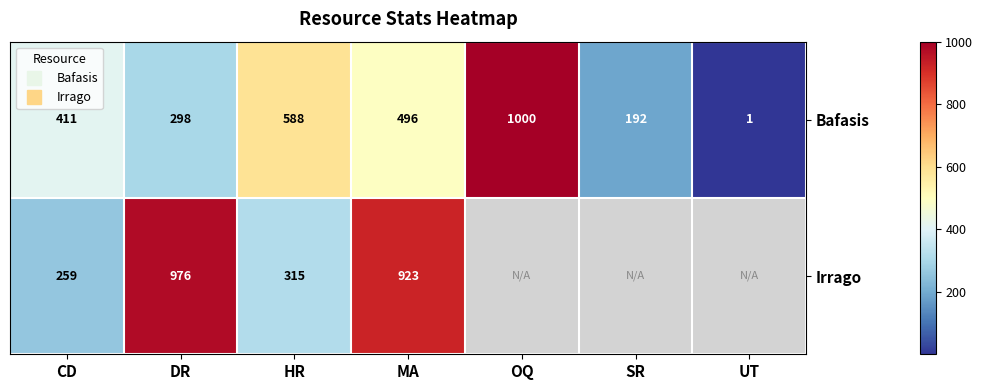

At how many categories does at least one series exceed 982?

1